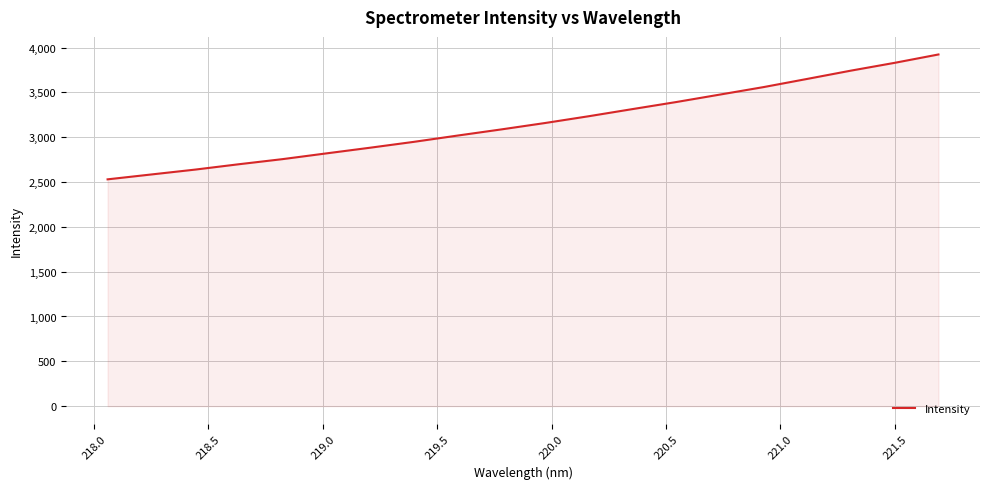

What is the maximum value shown in the chart?

3923.9